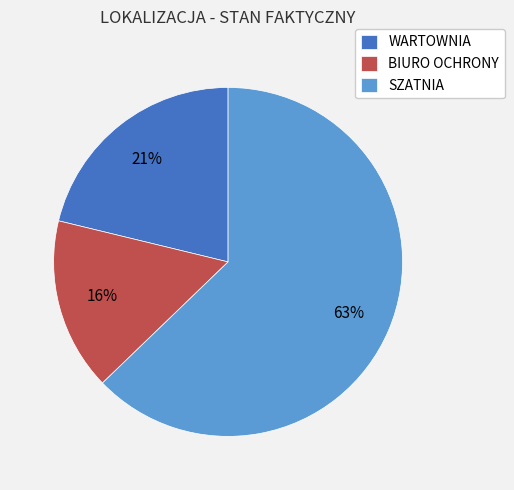

To the nearest percent, what portion does SZATNIA represent?

63%